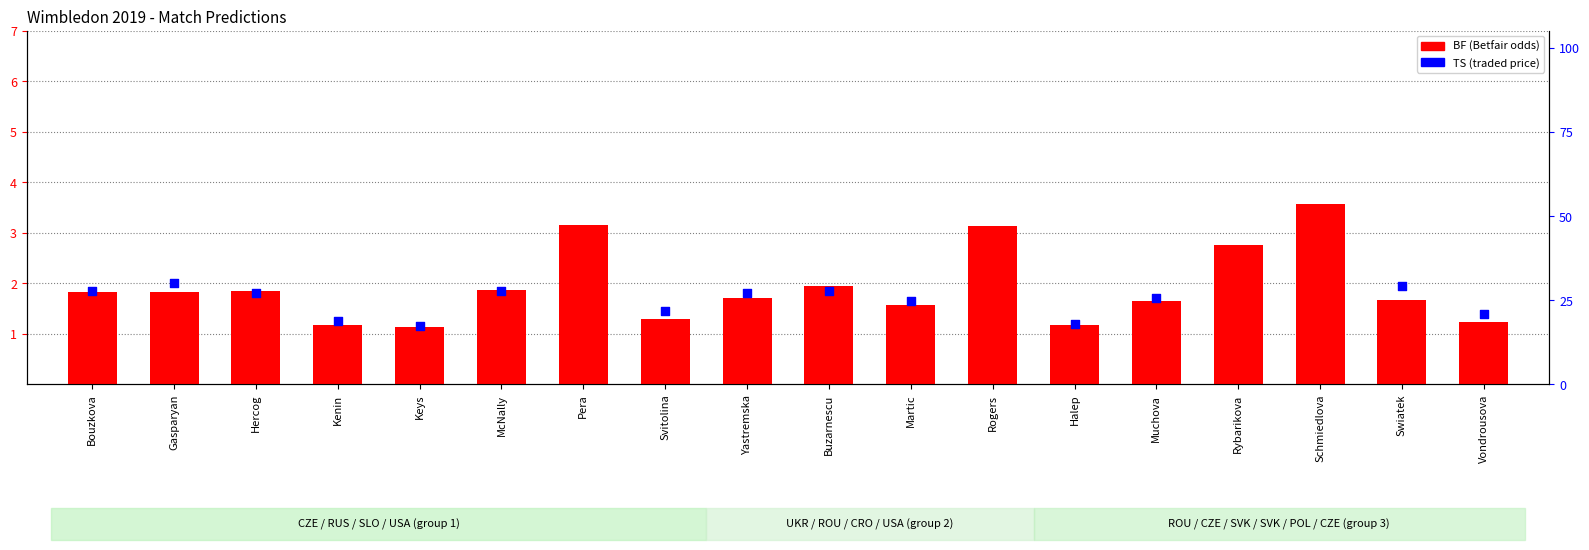

Which series has the largest total across all categories?

rank